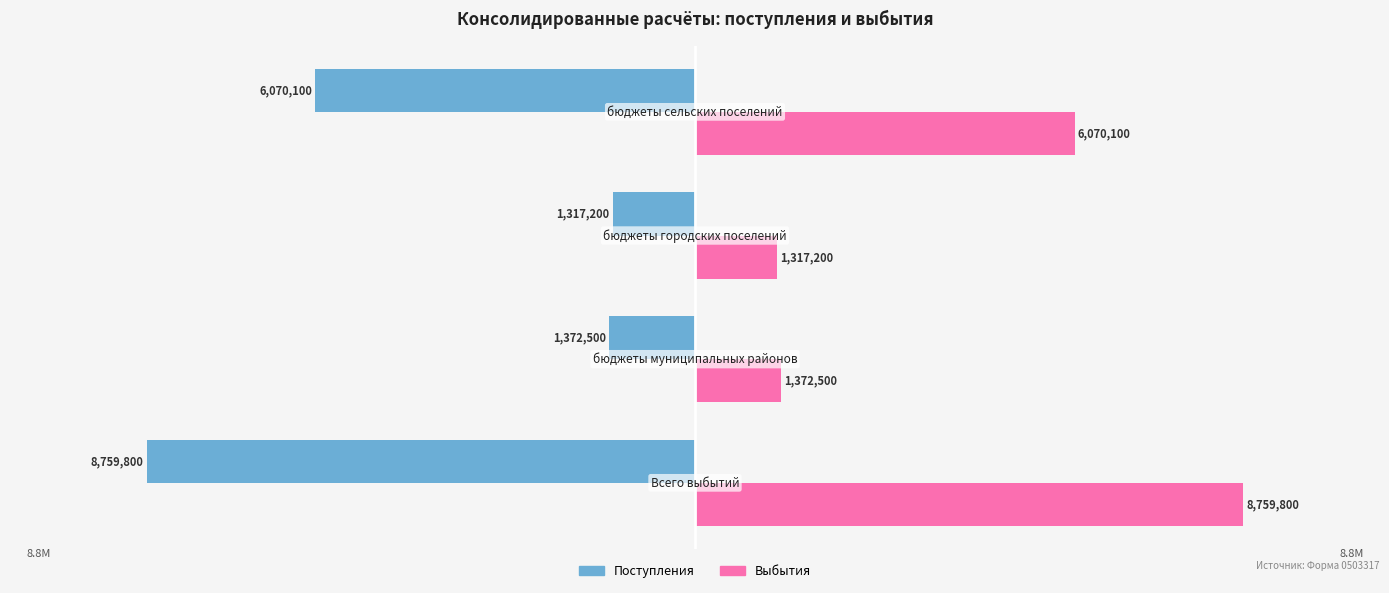

What are all the series names shown in the legend?

Поступления, Выбытия